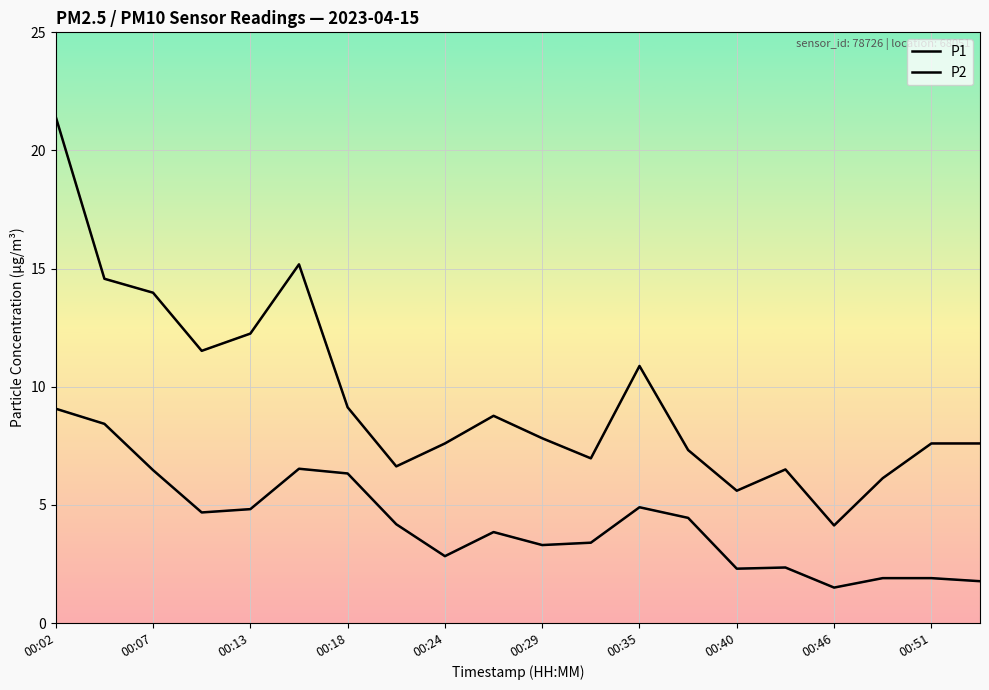

How many lines are shown in the chart?

2